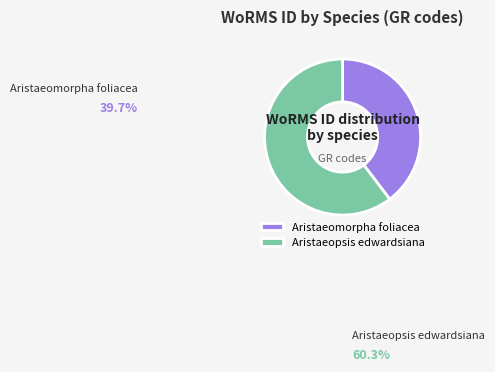

To the nearest percent, what is the difference between the largest and smallest slice percentages?

21%